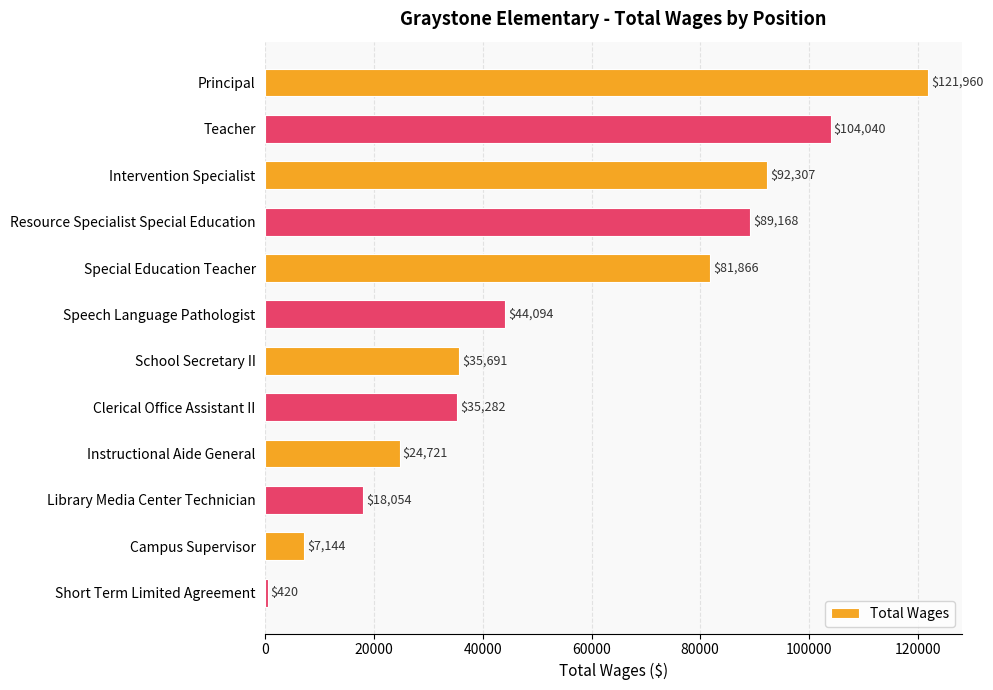

What is the value of the 3rd bar from the top?

92307